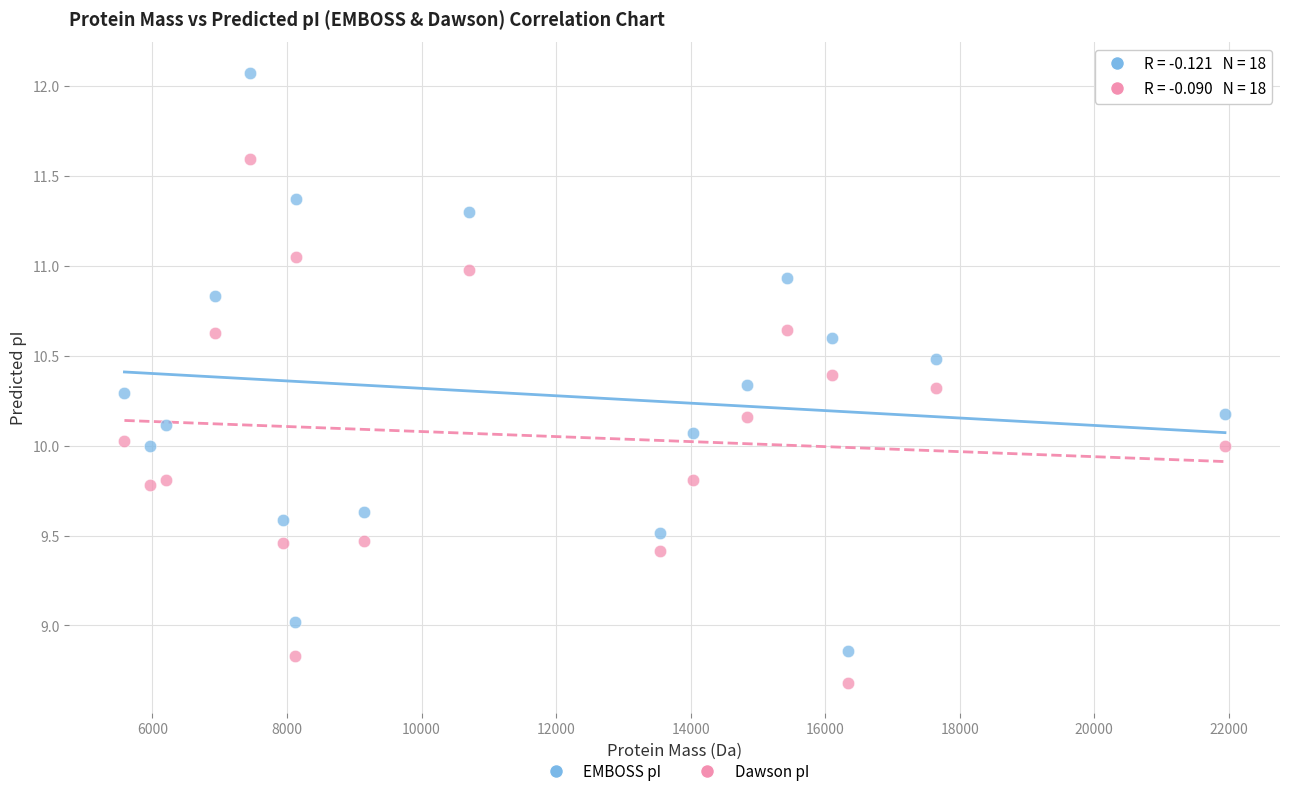

What is the X range (max minus min) for the scatter plot?

16357.6